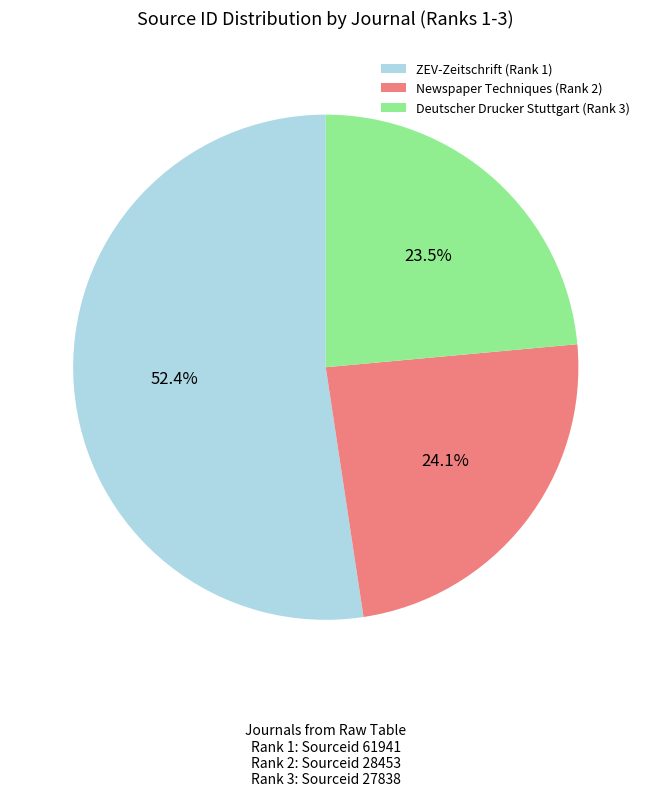

To the nearest percent, what is the combined percentage of Deutscher Drucker Stuttgart (Rank 3) and Newspaper Techniques (Rank 2)?

48%